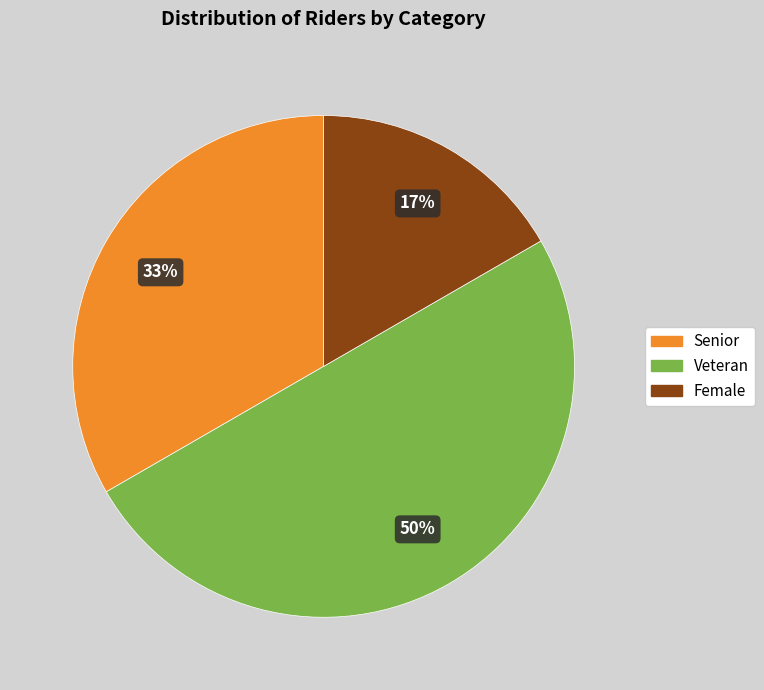

To the nearest percent, what is the difference between the largest and smallest slice percentages?

33%